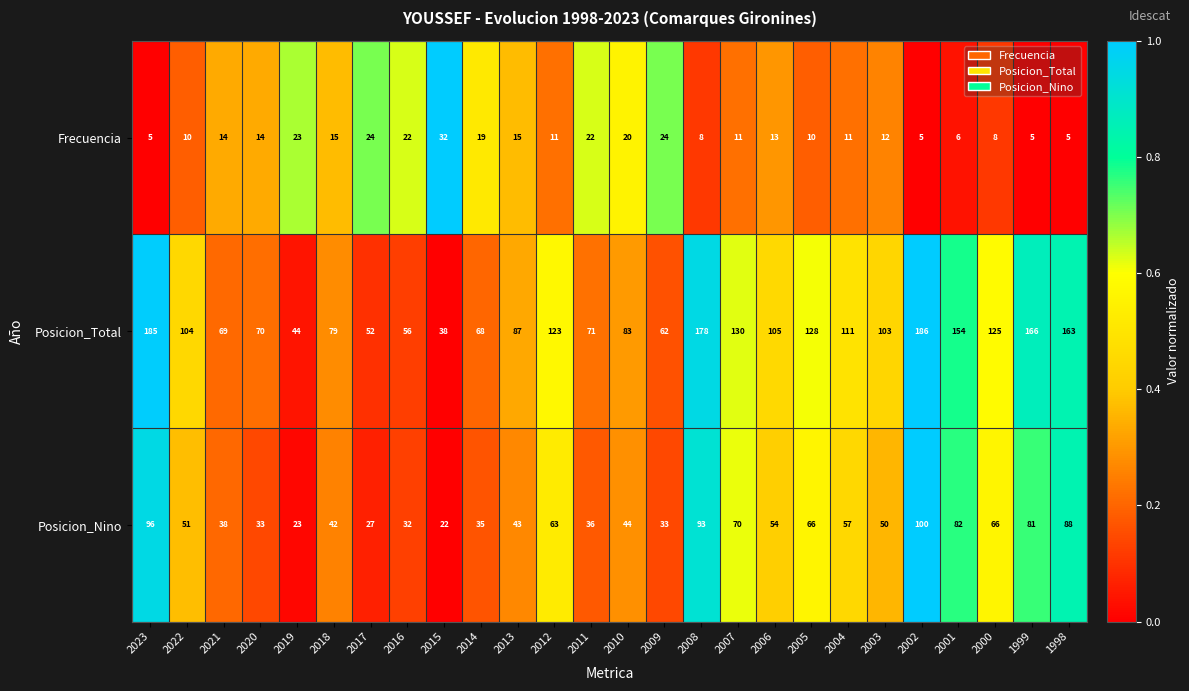

At which category does the chart reach its peak across all series?

2002